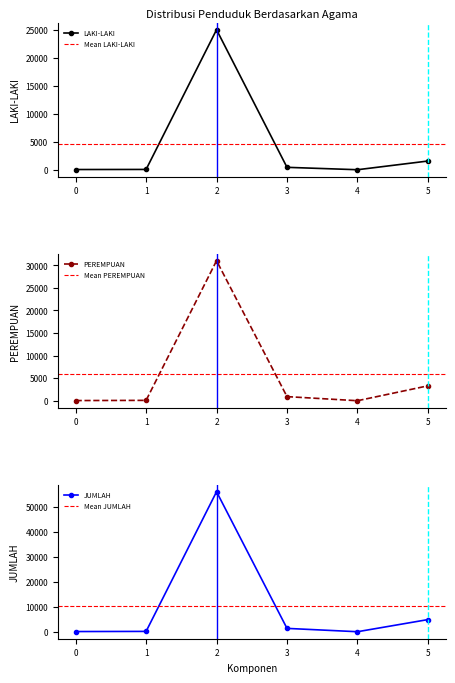

What is the maximum value for LAKI-LAKI?

25030